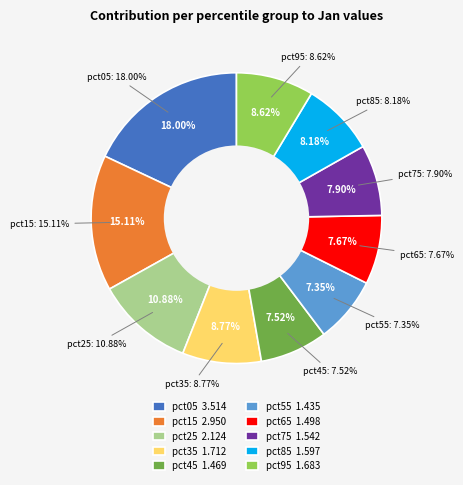

To the nearest percent, what is the difference between the pct05 and pct55 slice percentages?

11%